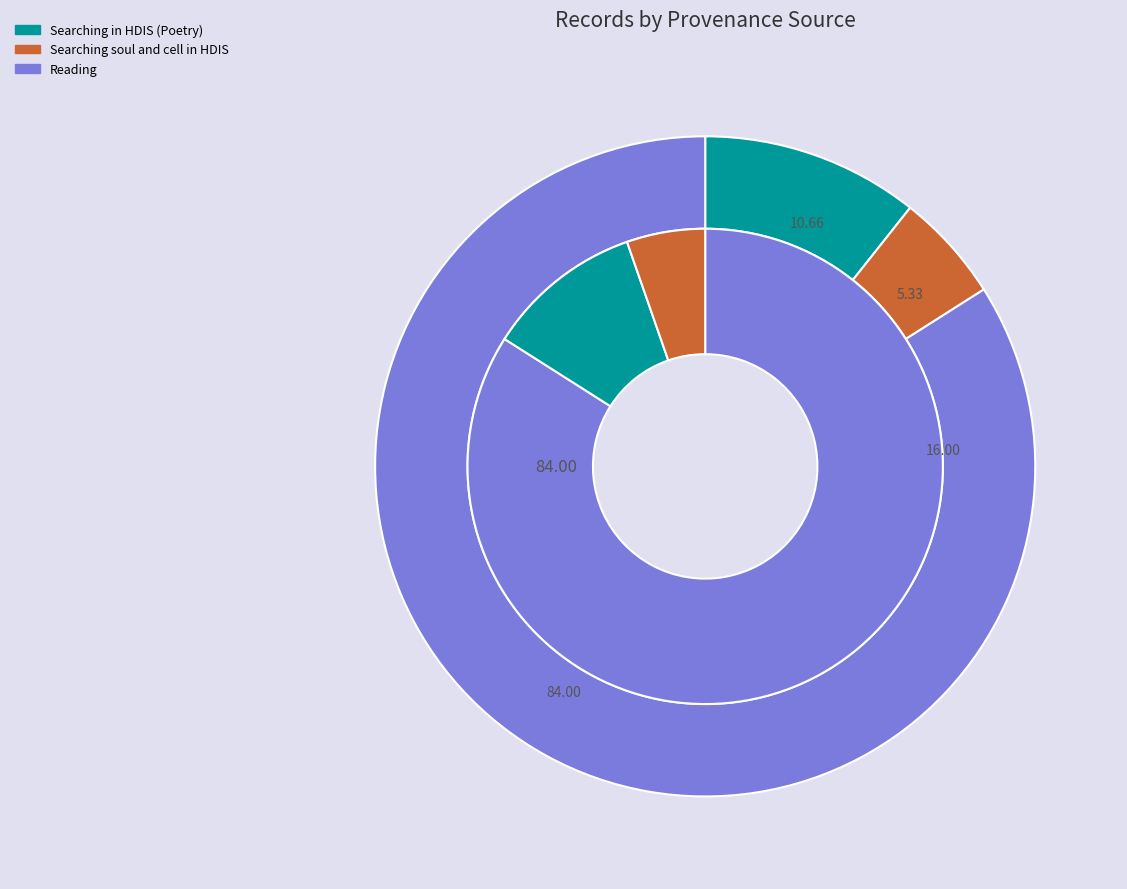

What percentage is NOT represented by Searching soul and cell in HDIS?

94.8%